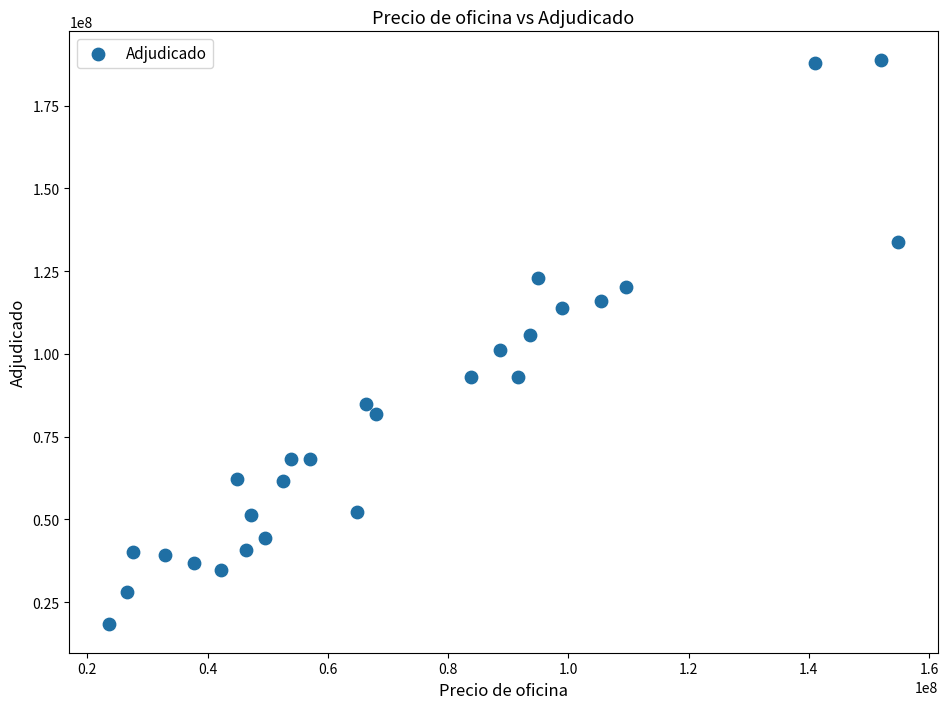

What is the range of Y values (max minus min)?

170709515.2